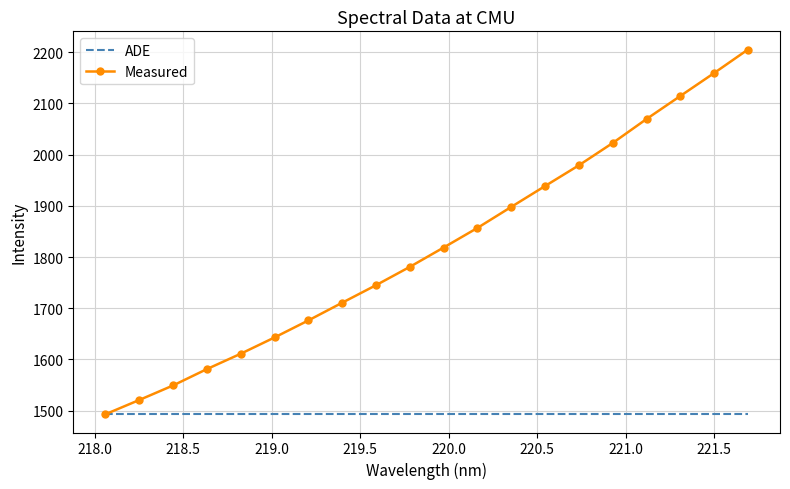

Rank the series by their average value, from lowest to highest.

ADE, Measured